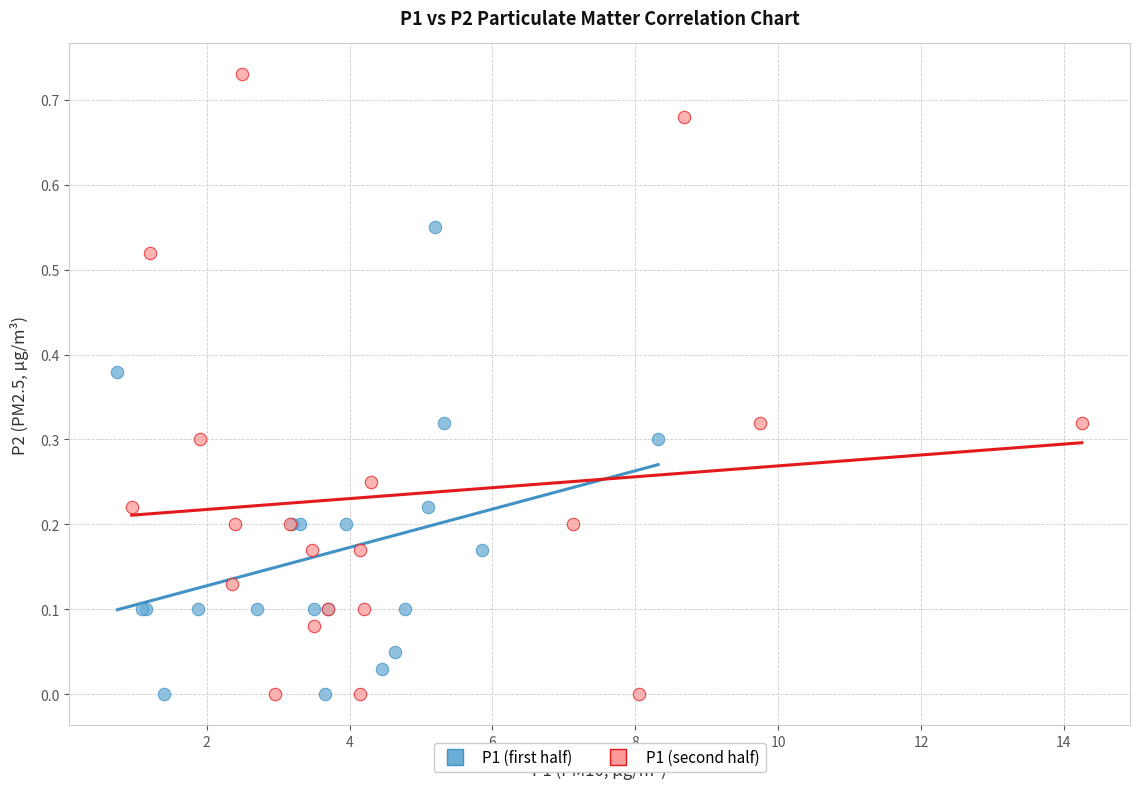

Which series contains the highest Y value?

P1 (second half)